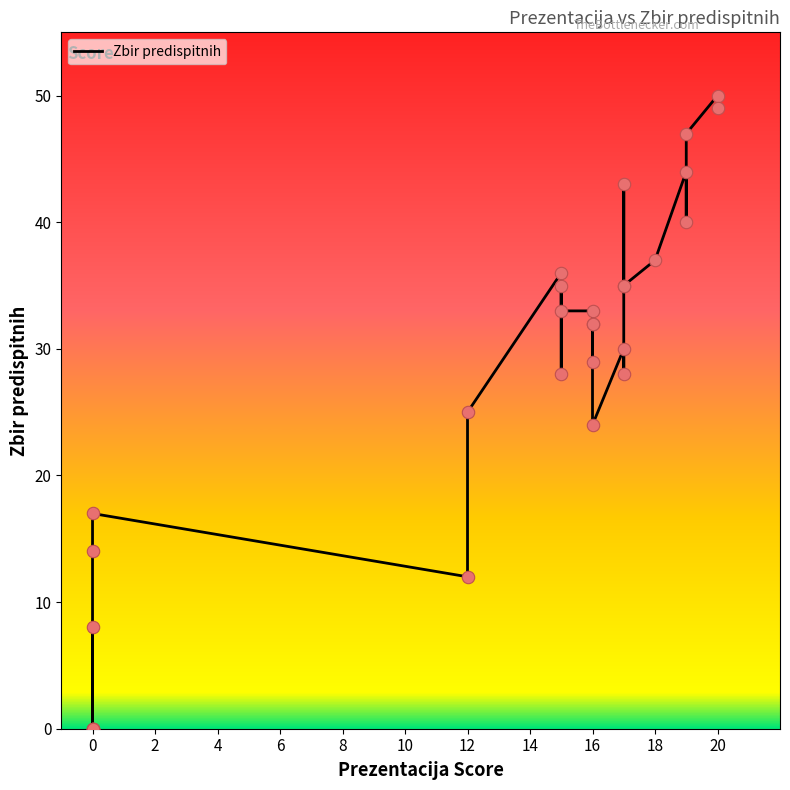

Which has a higher value, 6 or 20?

20